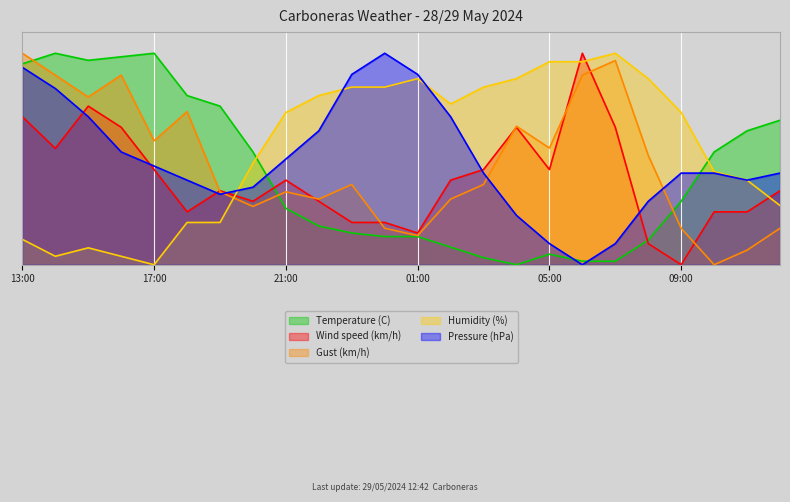

List the labels in order of Pressure (hPa) value, smallest first.

06:00, 05:00, 07:00, 04:00, 08:00, 19:00, 20:00, 18:00, 11:00, 03:00, 09:00, 10:00, 12:00, 17:00, 21:00, 16:00, 22:00, 15:00, 02:00, 14:00, 23:00, 01:00, 13:00, 00:00